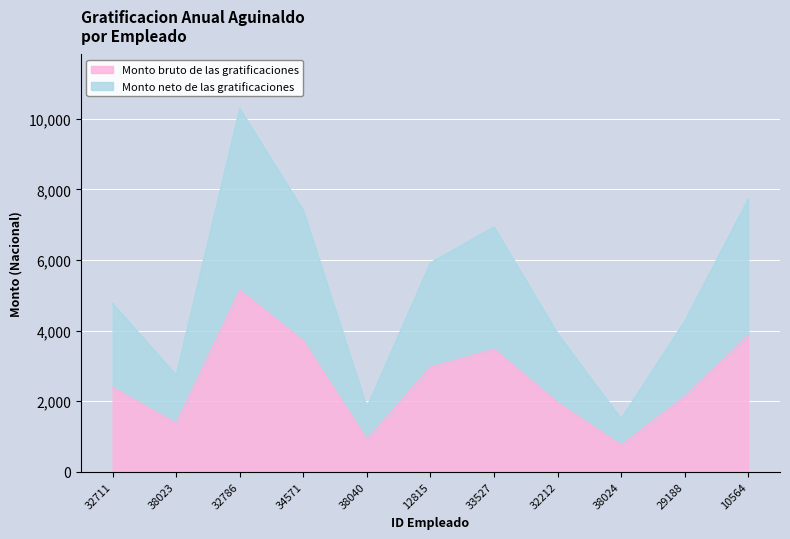

What is the maximum value for Monto neto de las gratificaciones?

10279.0